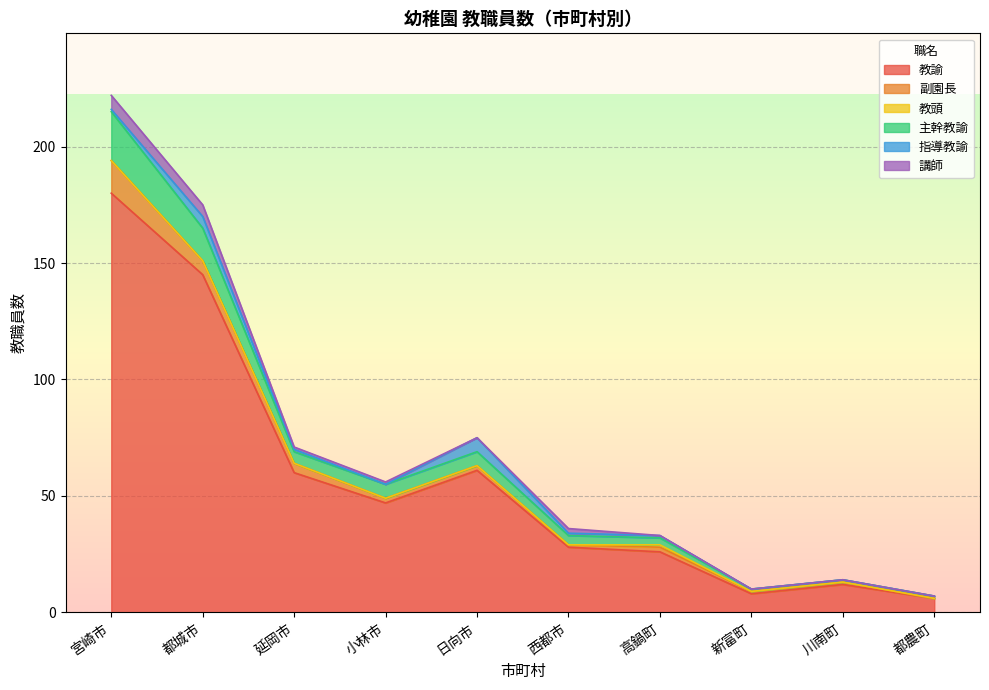

Does the chart display data point markers on the line(s)?

No